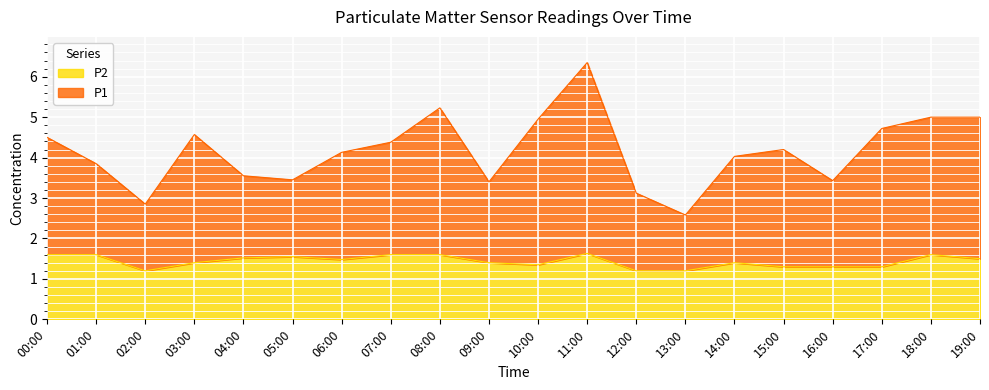

Where is the first local maximum for P1?

03:00